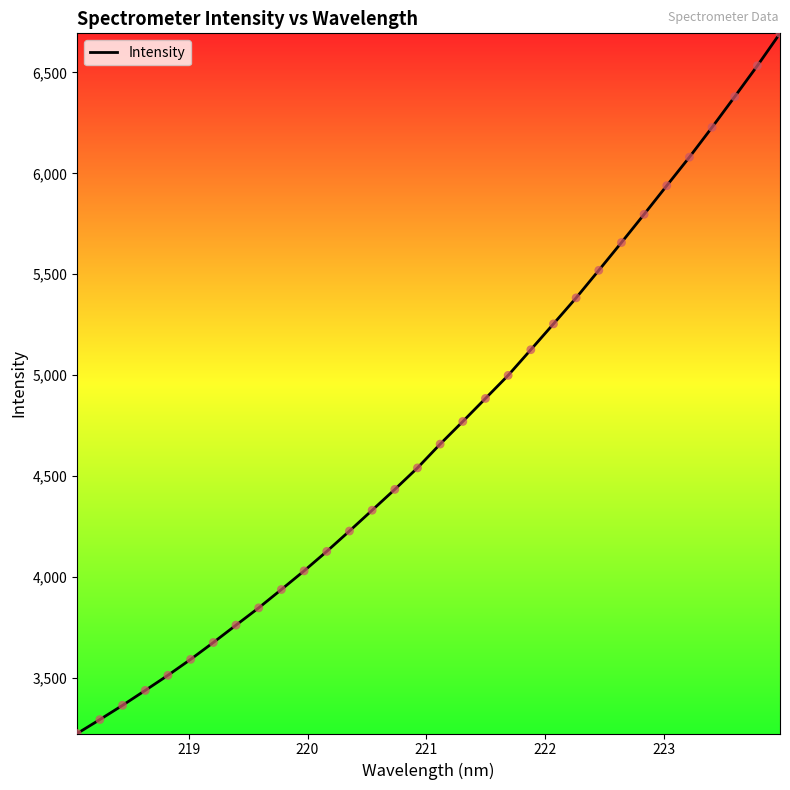

What is the difference between the maximum and minimum values?

3470.0